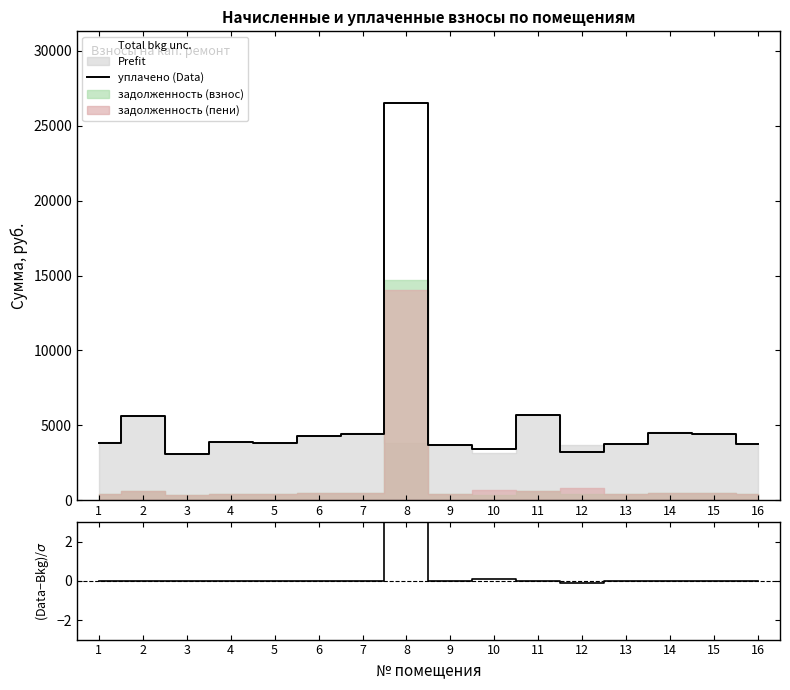

What is the lowest value of the (уплачено−начислено)/начислено series?

-0.1